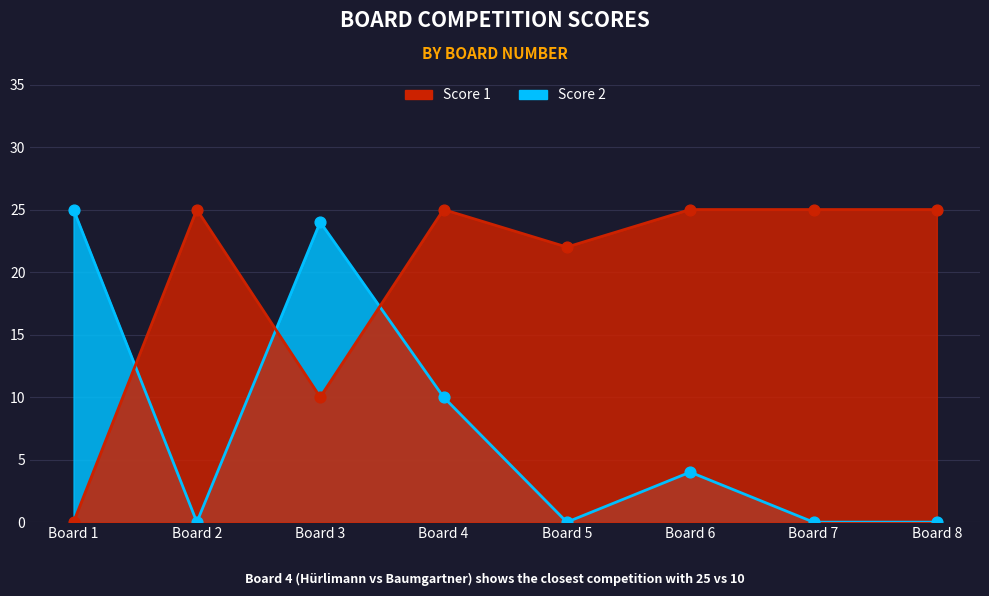

What are all the series names shown in the legend?

Score 2, Score 1